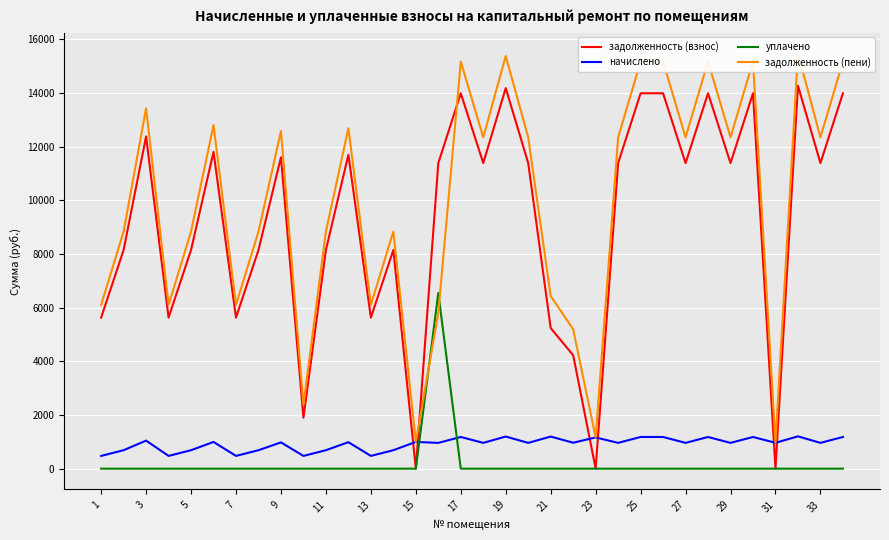

What is the value of the начислено point at the 7th from the left?

474.7